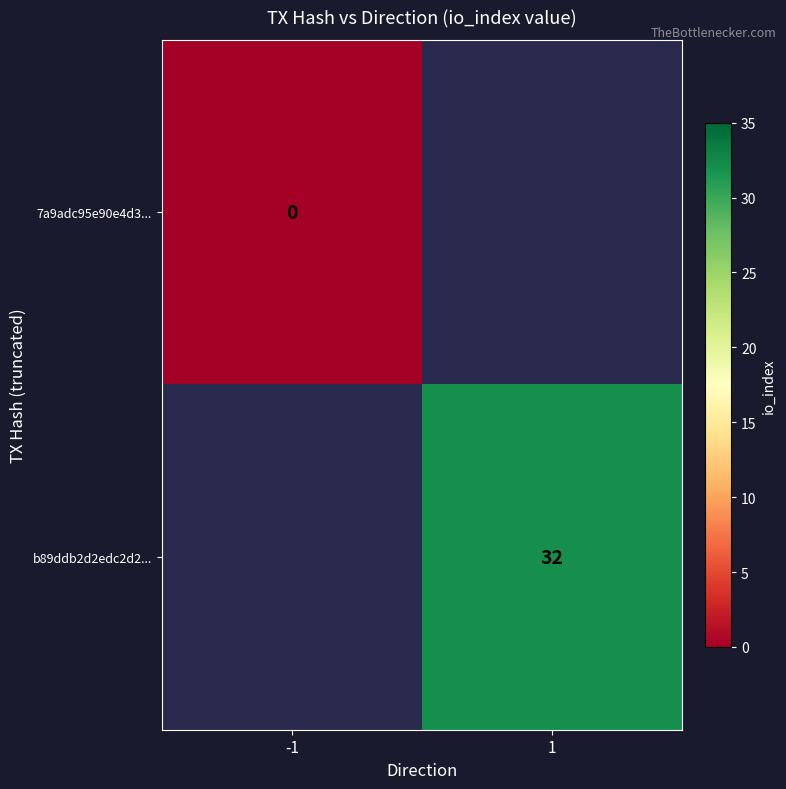

Count the number of categories in the chart.

2